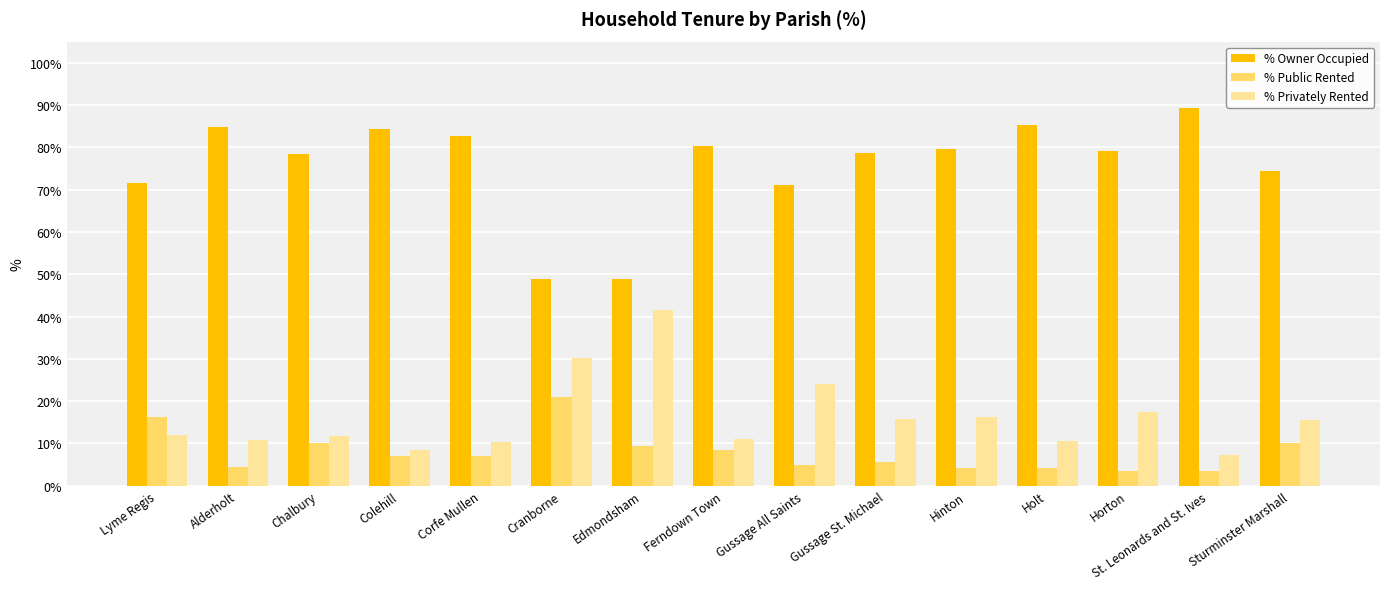

List the series in order of their peak value, highest first.

% Owner Occupied, % Privately Rented, % Public Rented